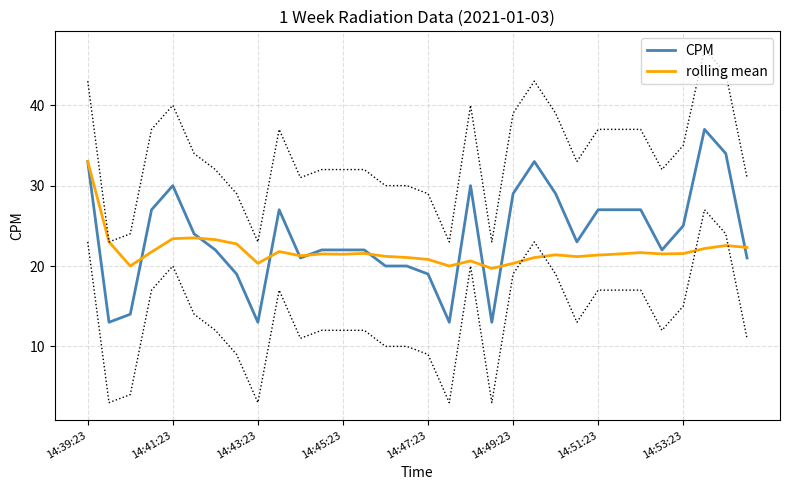

What is the spread (max minus min) of values at 30?

11.4